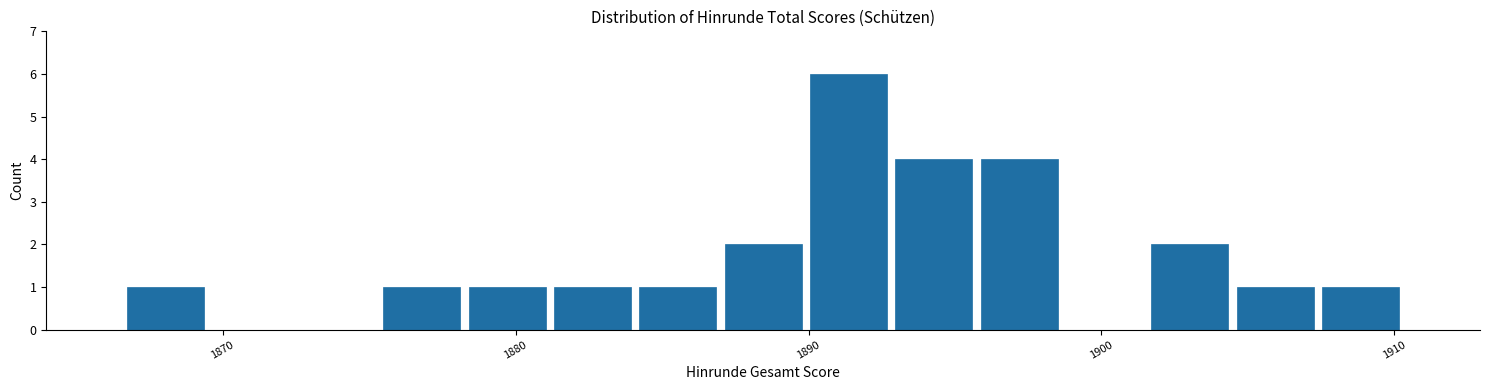

Around what value on the x-axis is the tallest bar? Give the approximate position of its centre, as read against the axis.

1891